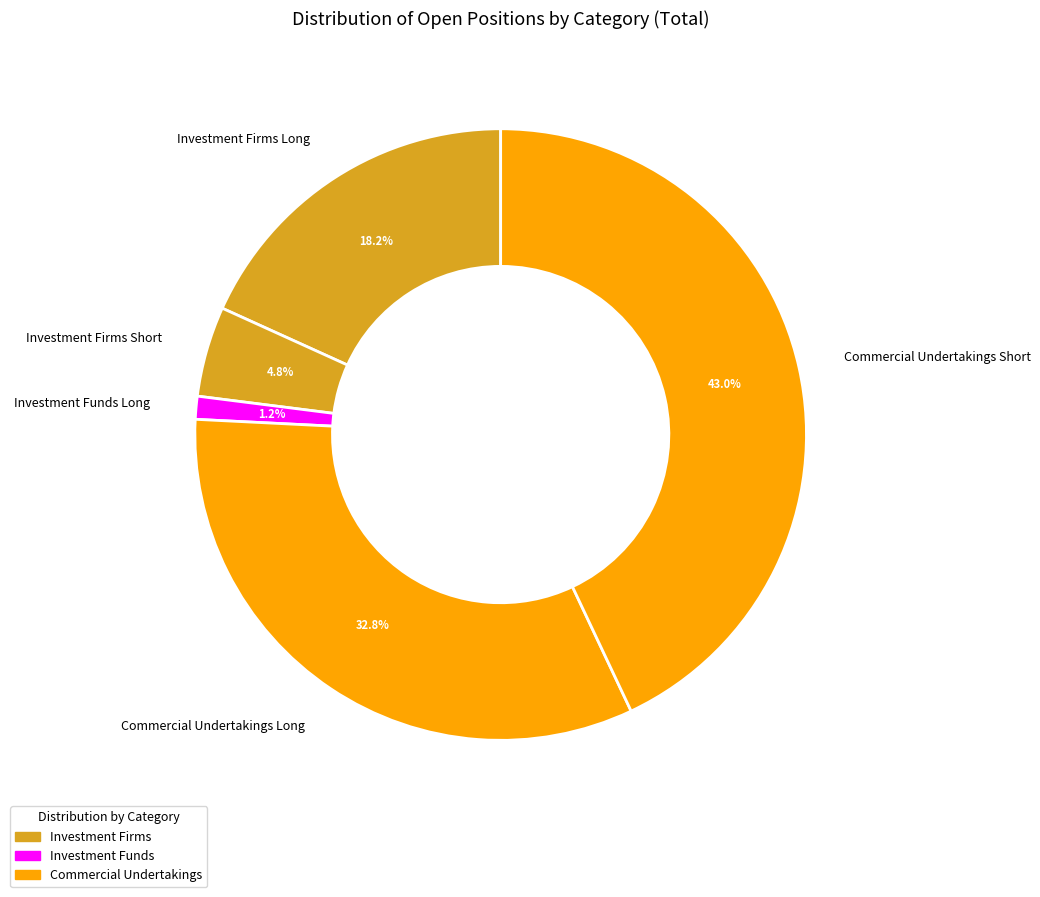

Which has a higher value, Commercial Undertakings Short or Investment Firms Short?

Commercial Undertakings Short